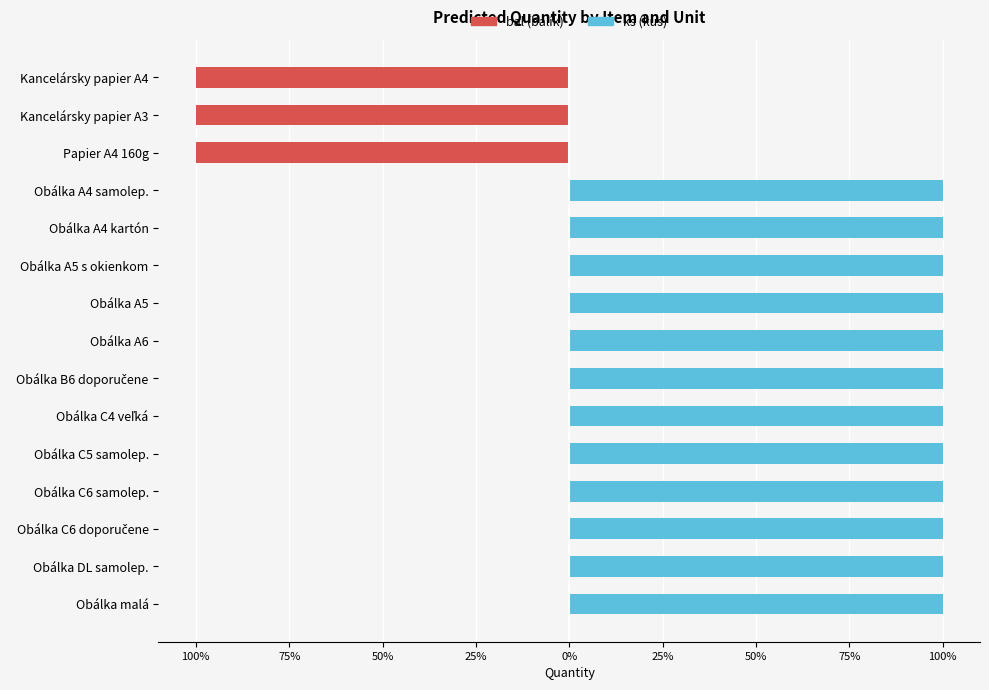

What is the spread (max minus min) of values at Obálka C6 doporučene?

100